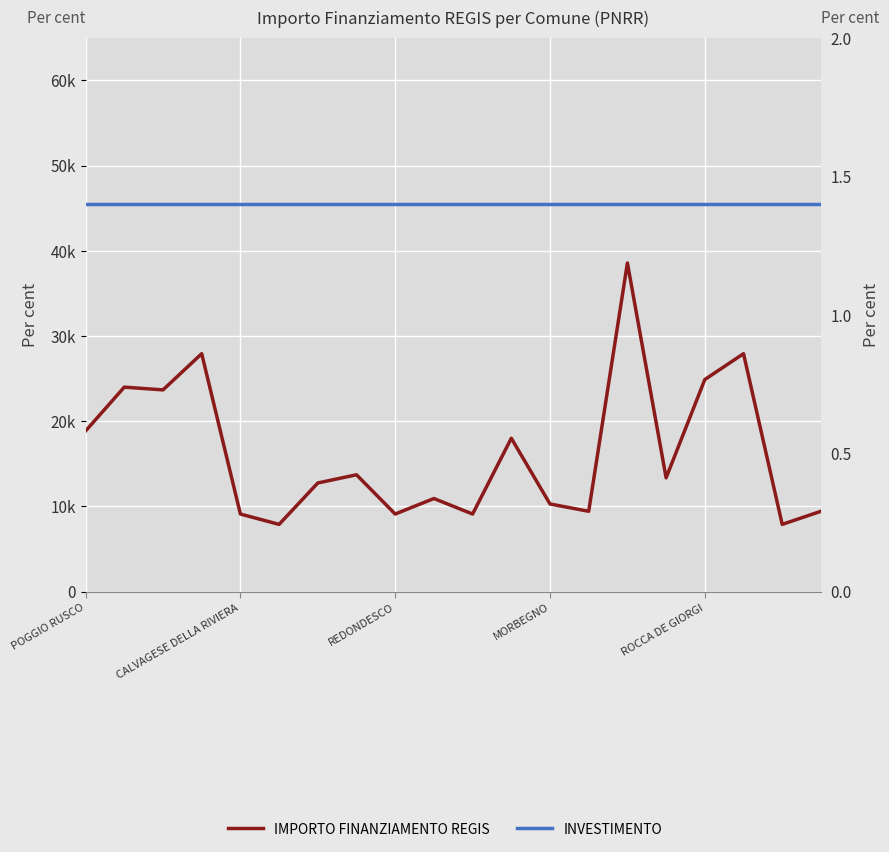

Which series has the largest range (max minus min)?

IMPORTO FINANZIAMENTO REGIS